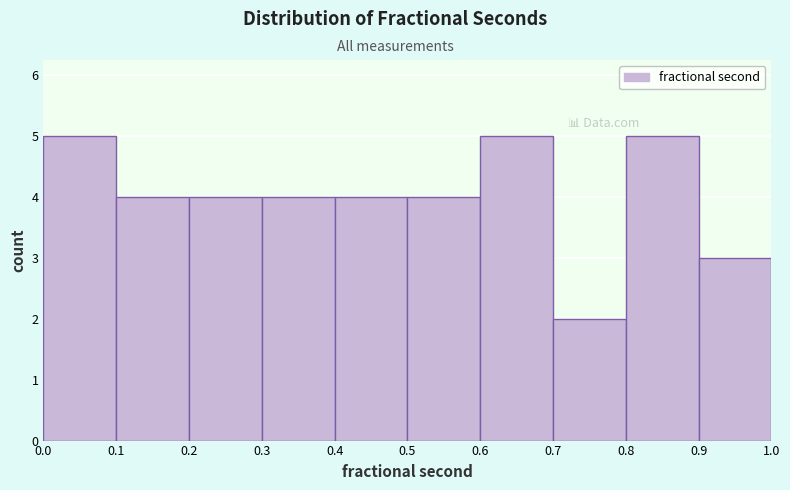

Reading left to right, transcribe this chart: for each bar, give the range it covers on the x-axis and its height. The values are not printed on the chart, so give them approximately, as read against the axis.

0.0 to 0.1: 5
0.1 to 0.2: 4
0.2 to 0.3: 4
0.3 to 0.4: 4
0.4 to 0.5: 4
0.5 to 0.6: 4
0.6 to 0.7: 5
0.7 to 0.8: 2
0.8 to 0.9: 5
0.9 to 1.0: 3